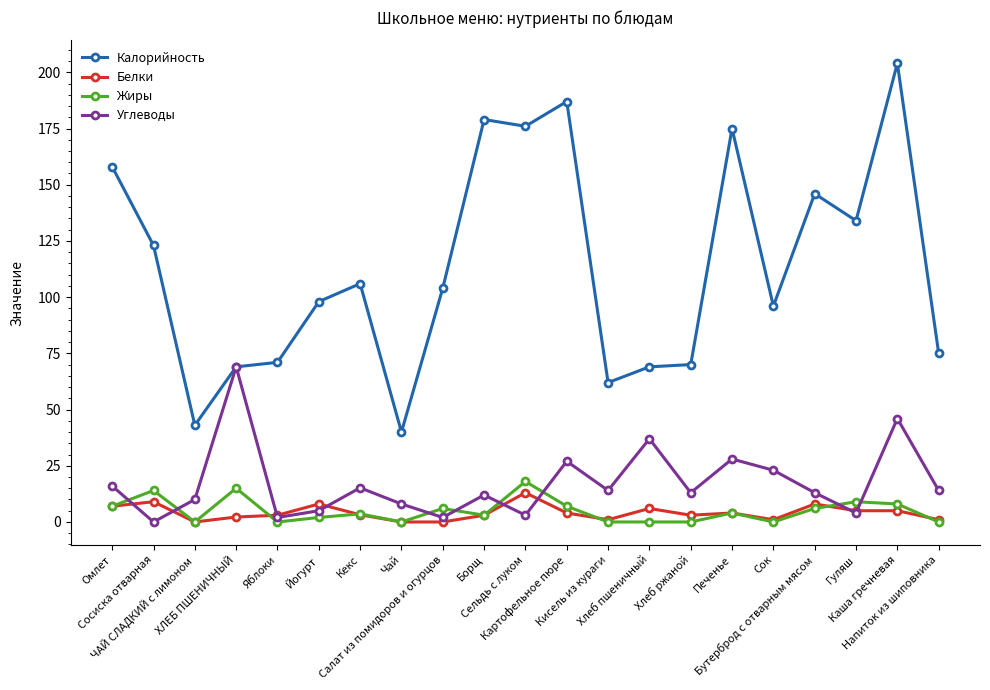

Rank the series by their maximum value, from lowest to highest.

Белки, Жиры, Углеводы, Калорийность